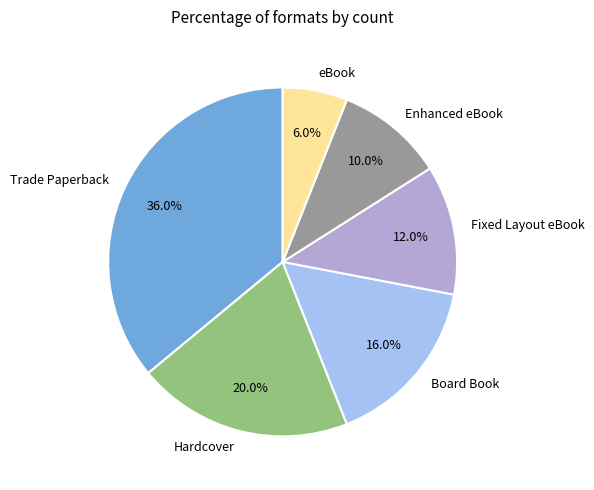

The Fixed Layout eBook slice represents 17% of the pie. True or false?

False